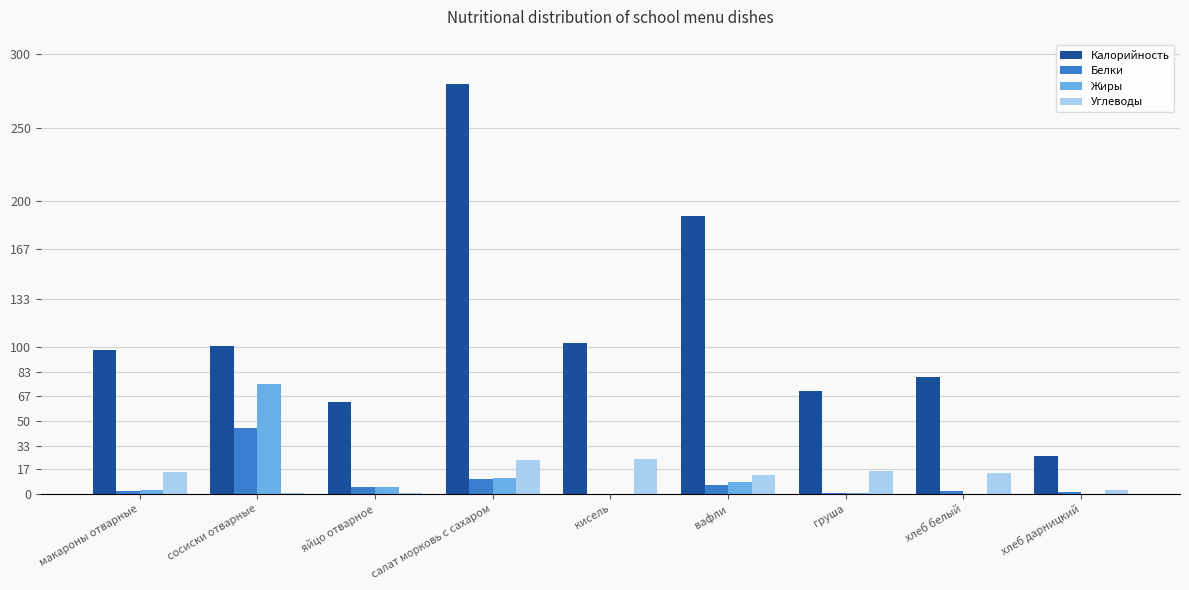

What is the sum of all Жиры values?

102.5